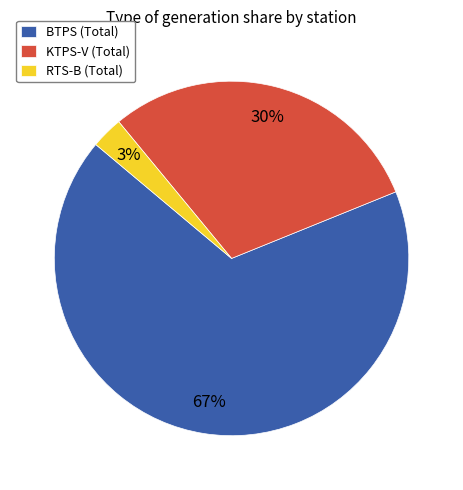

To the nearest percent, what is the average slice percentage?

33%